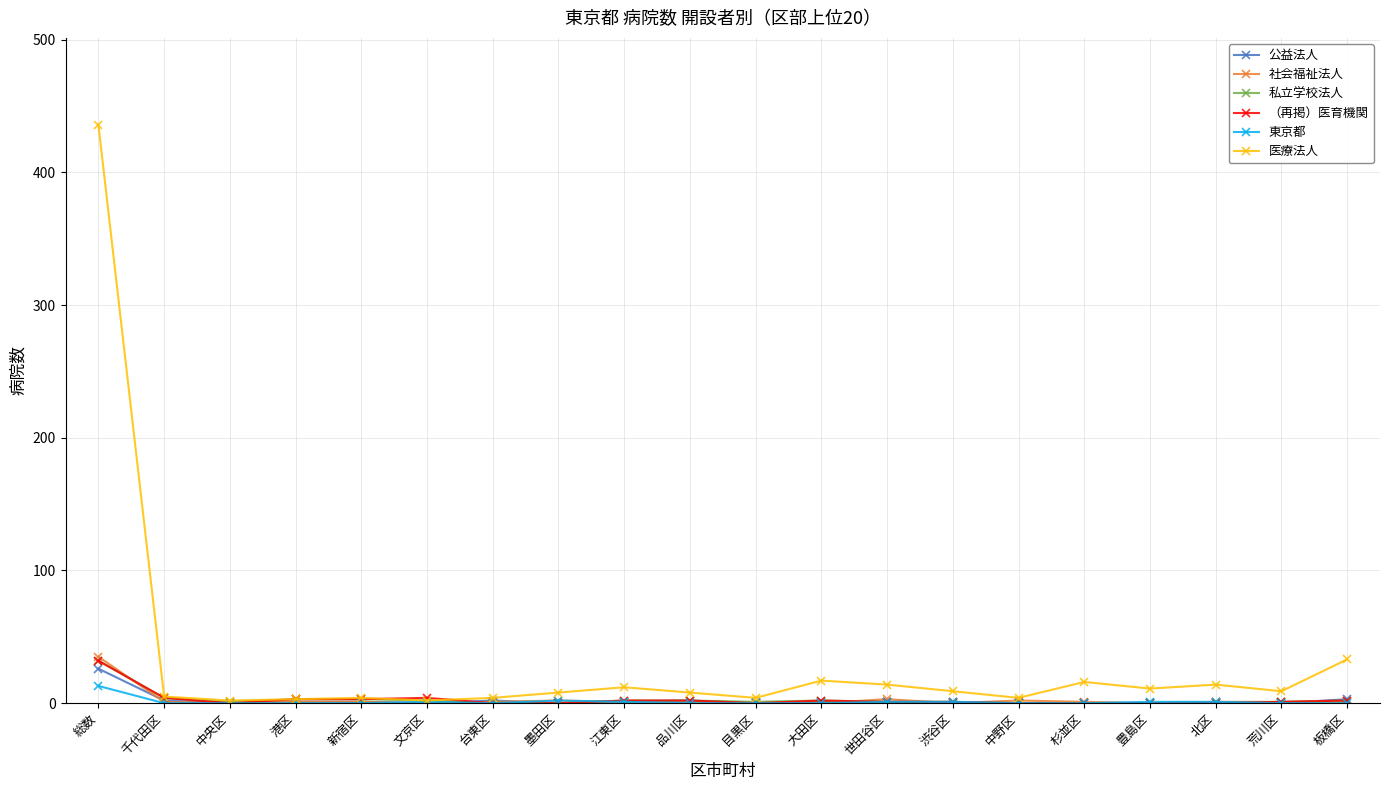

The （再掲）医育機関 series shows 3 at 新宿区. True or false?

True